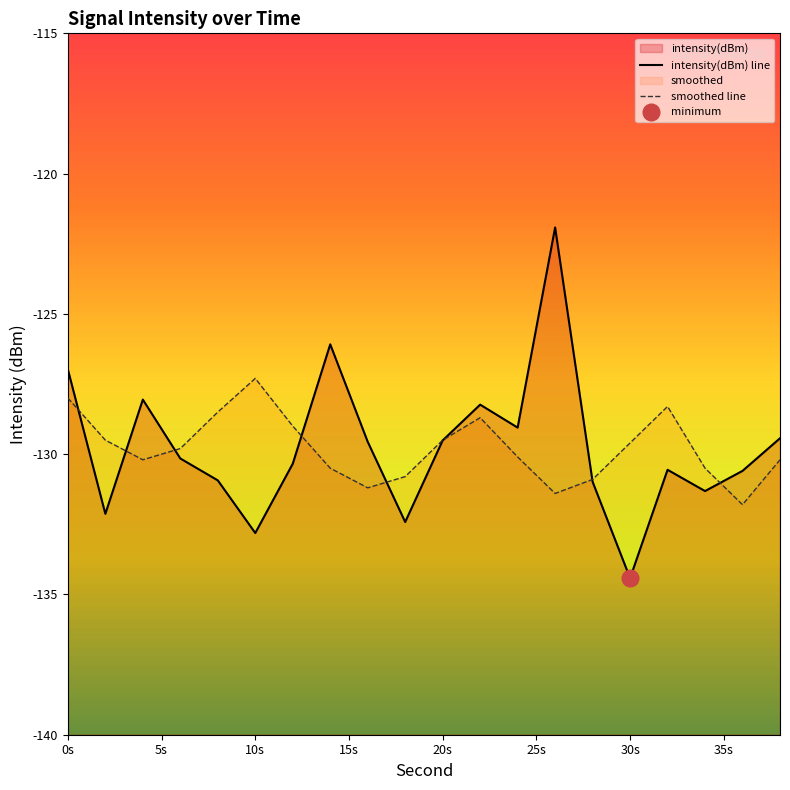

How many times do smoothed line and intensity(dBm) line cross each other?

8